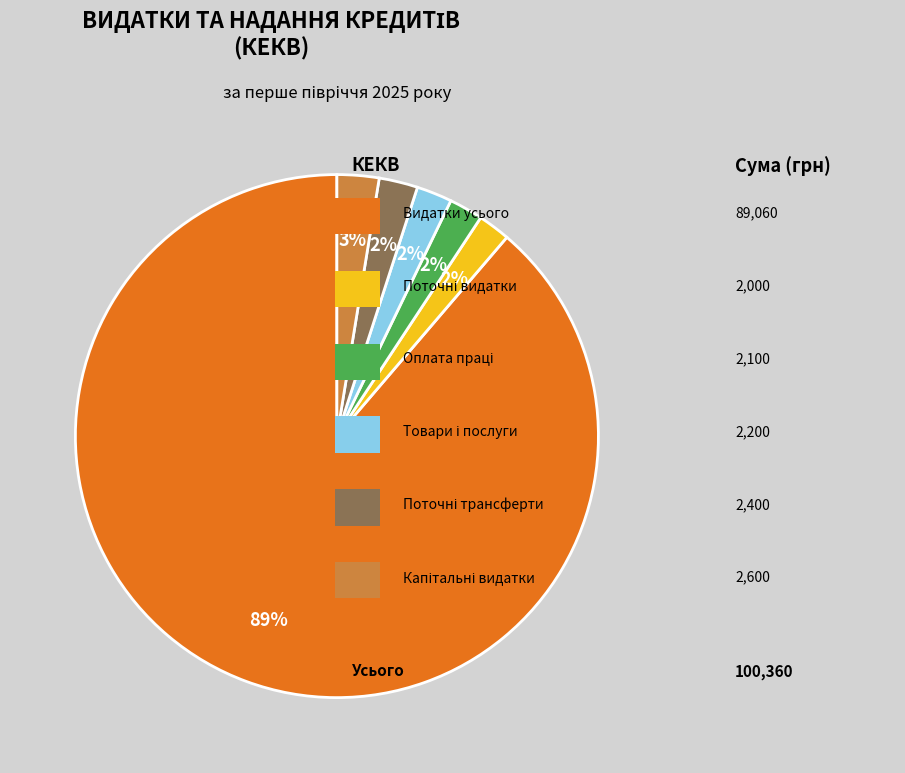

To the nearest percent, what is the average slice percentage?

17%